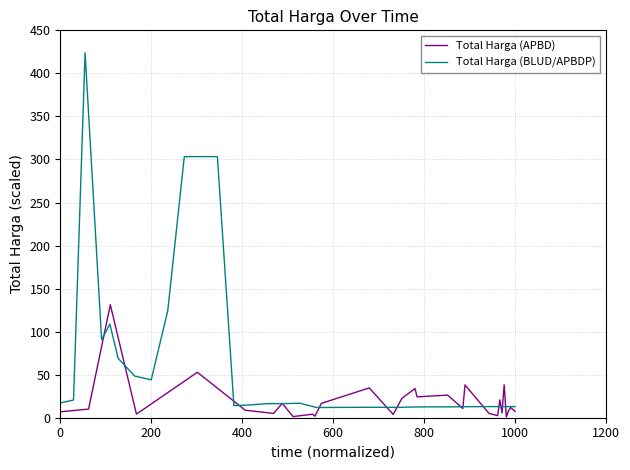

Rank the series by their maximum value, from lowest to highest.

Total Harga (APBD), Total Harga (BLUD/APBDP)